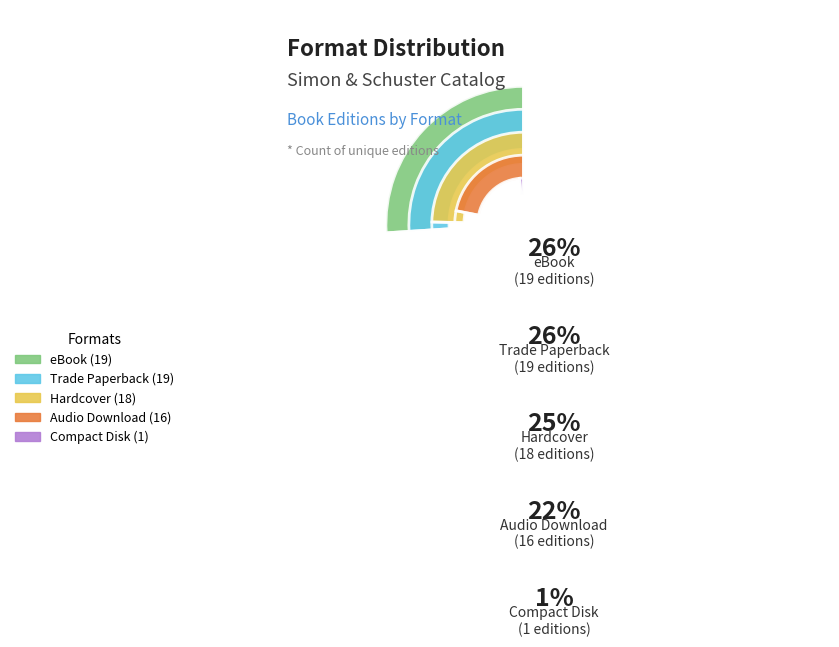

To the nearest percent, what is the difference between the eBook and Compact Disk slice percentages?

25%